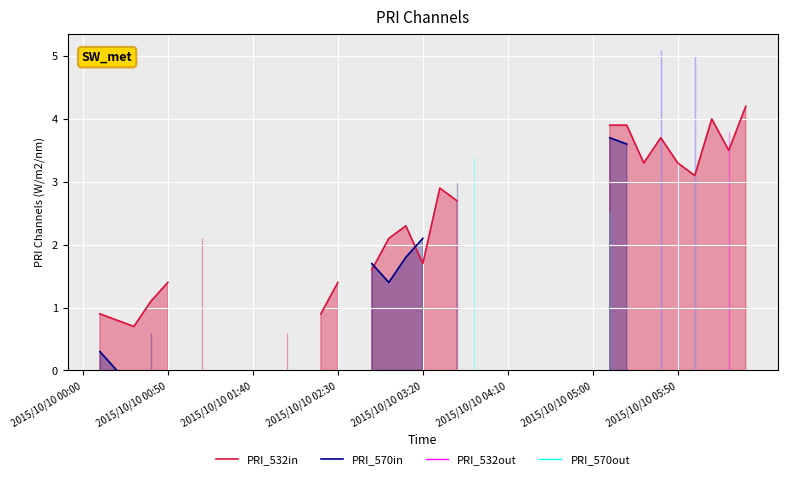

Is the value of PRI_570out at 21 greater than the value of PRI_570in at 29?

No